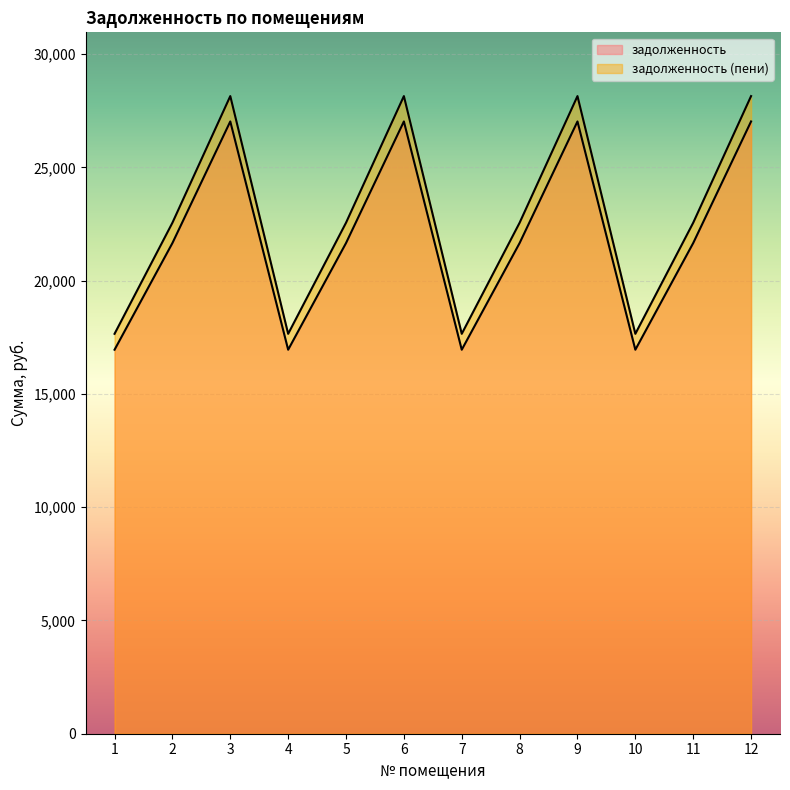

Which series has the largest total across all categories?

задолженность (пени)